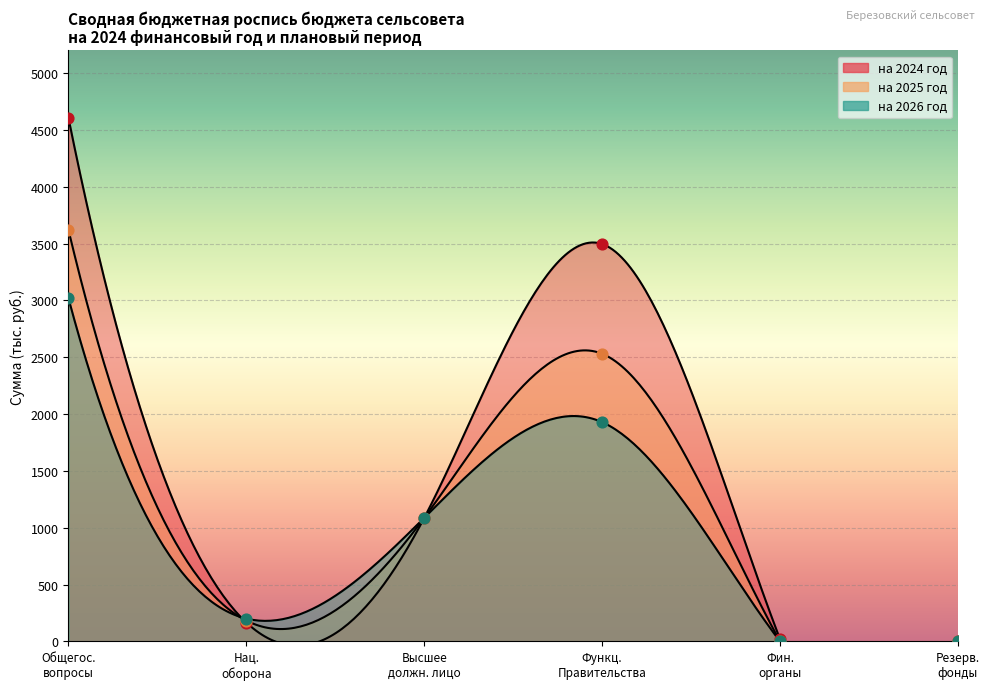

Which series contains the lowest Y value?

на 2025 год